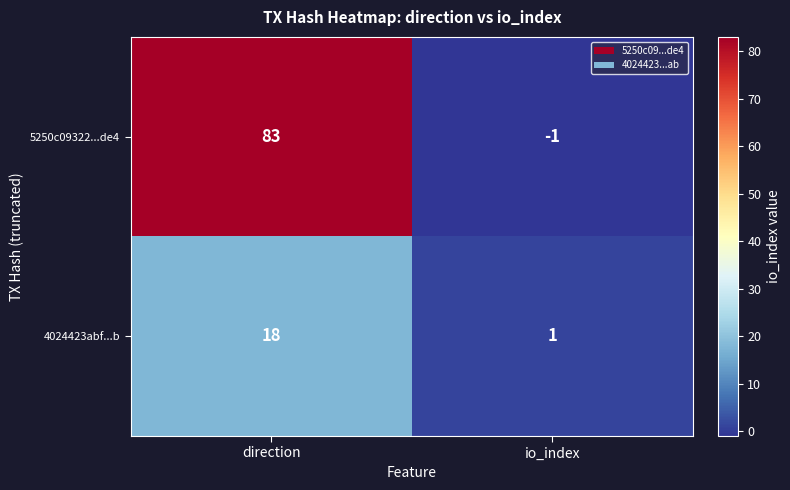

What is the sum of the 5250c09322...de4 values at io_index and direction?

82